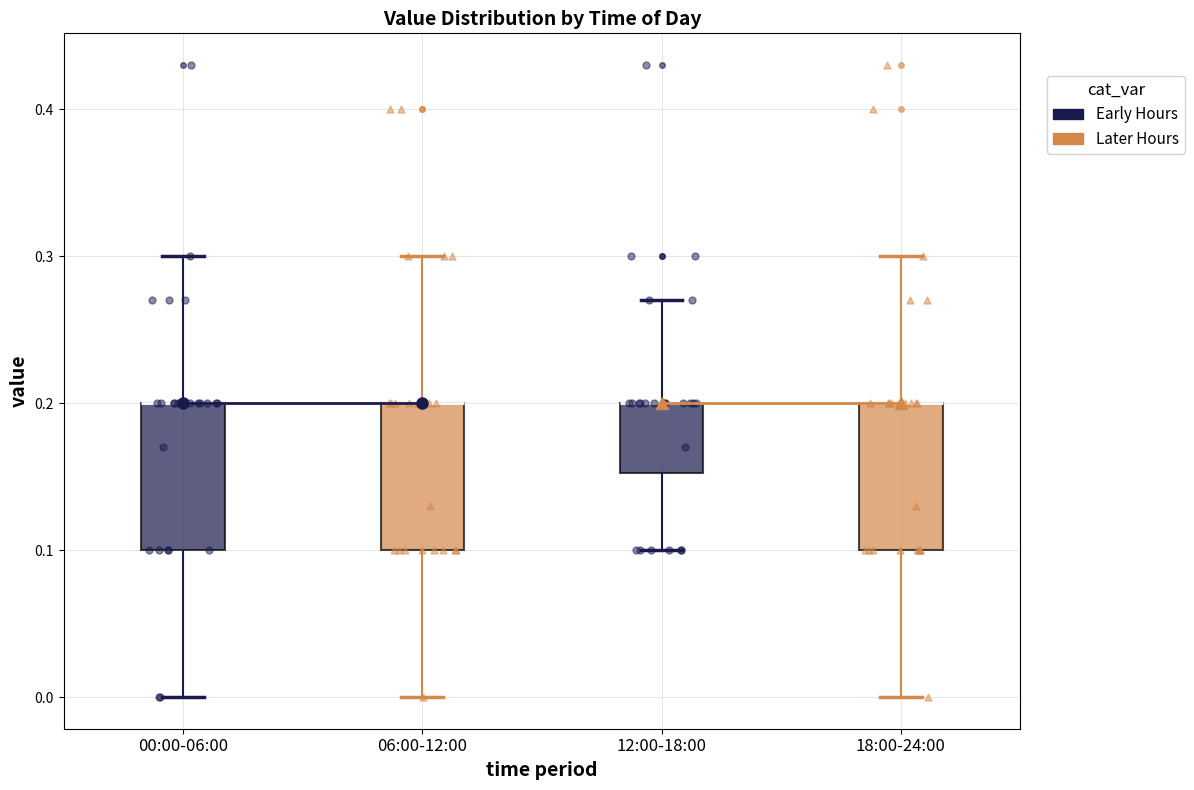

Reading left to right, transcribe this box plot: for each box, give where its median line is, the range the box spans, and where its two whiskers end, as read against the y-axis. The values are not printed on the chart, so give them approximately, as read against the axis.

00:00-06:00: median 0.20 (drawn on the box's upper edge), box 0.10 to 0.20, whiskers 0.00 to 0.30
06:00-12:00: median 0.20 (drawn on the box's upper edge), box 0.10 to 0.20, whiskers 0.00 to 0.30
12:00-18:00: median 0.20 (drawn on the box's upper edge), box 0.15 to 0.20, whiskers 0.10 to 0.27
18:00-24:00: median 0.20 (drawn on the box's upper edge), box 0.10 to 0.20, whiskers 0.00 to 0.30